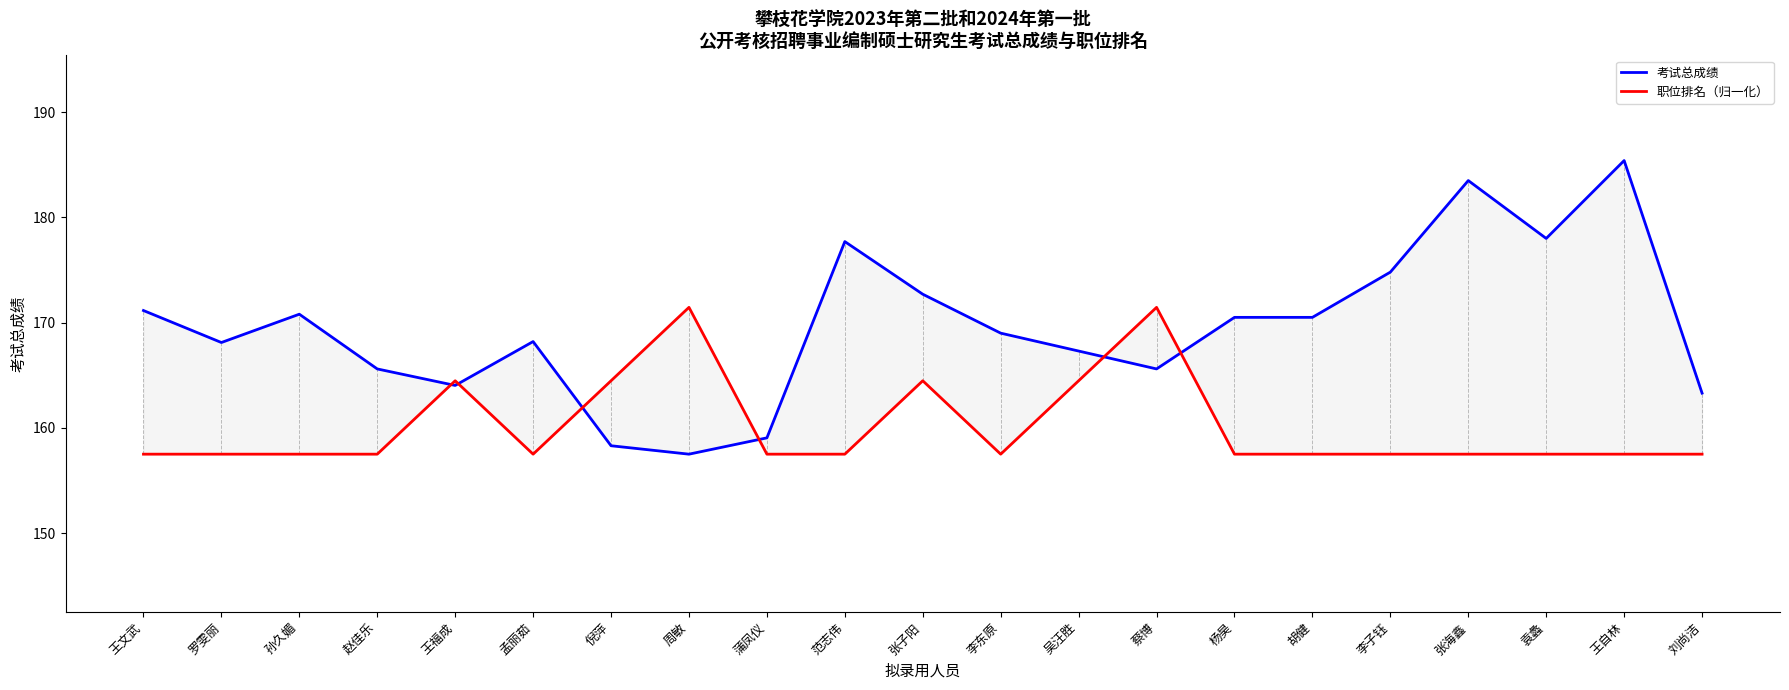

Count the number of data series in this chart.

2